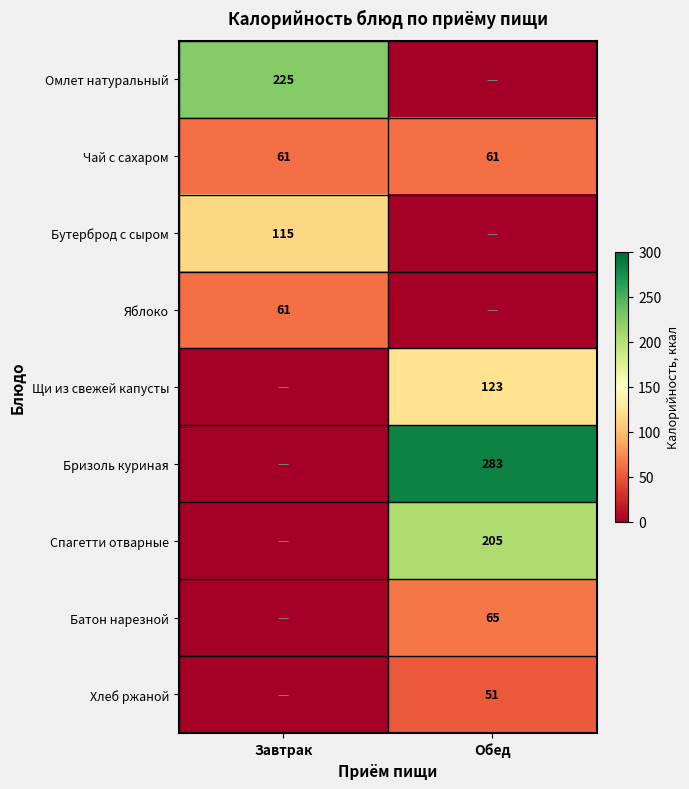

What value does the Чай с сахаром series have at Завтрак?

61